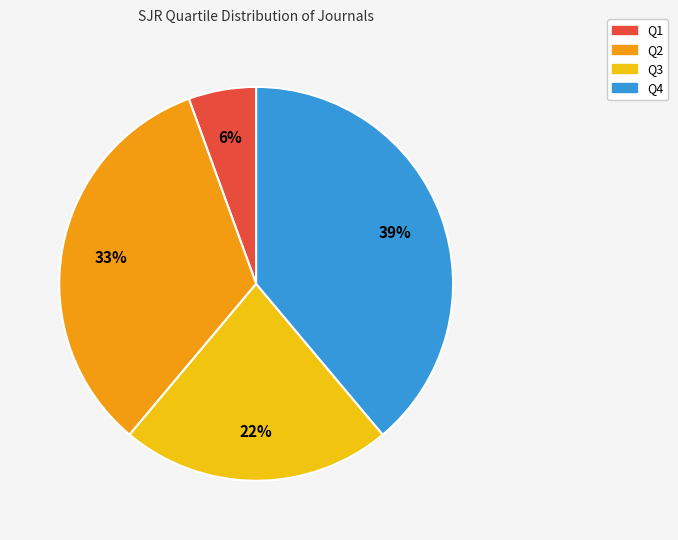

Is it true that Q3 is 22% of the pie?

True